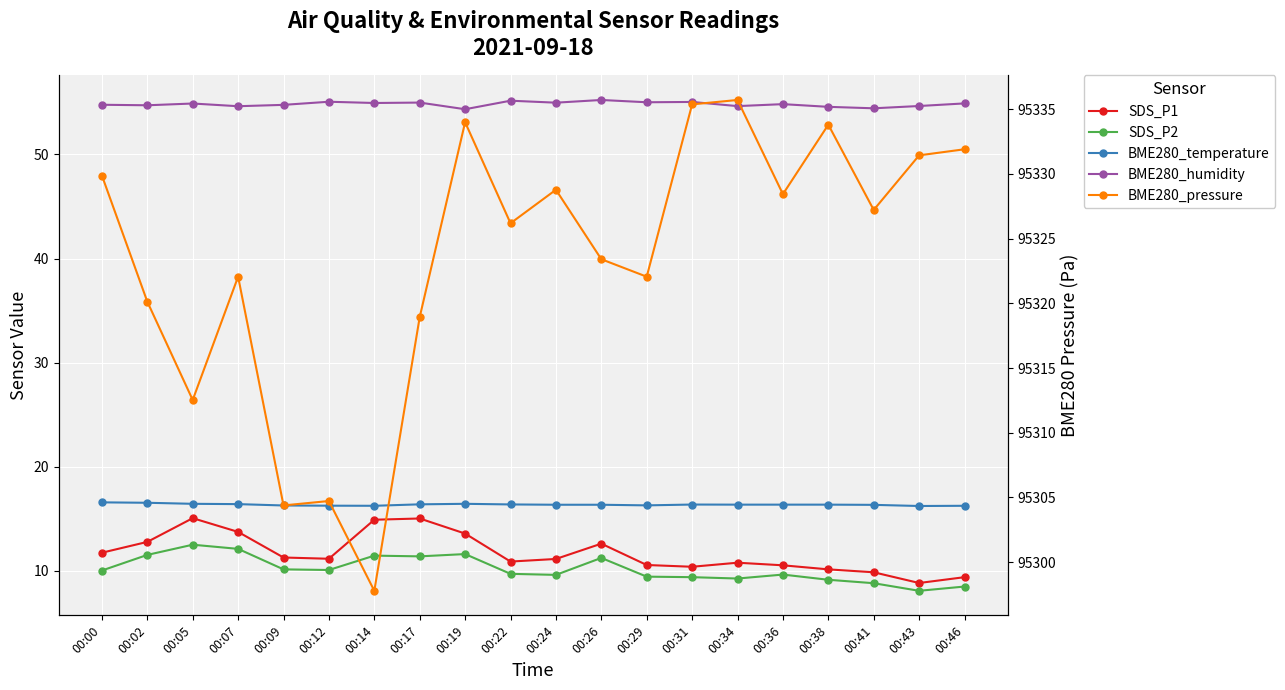

List the series in order of their peak value, highest first.

BME280_pressure, BME280_humidity, BME280_temperature, SDS_P1, SDS_P2